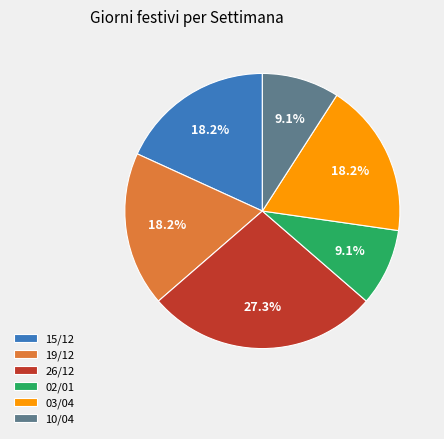

How much of the chart is everything except 26/12?

72.7%